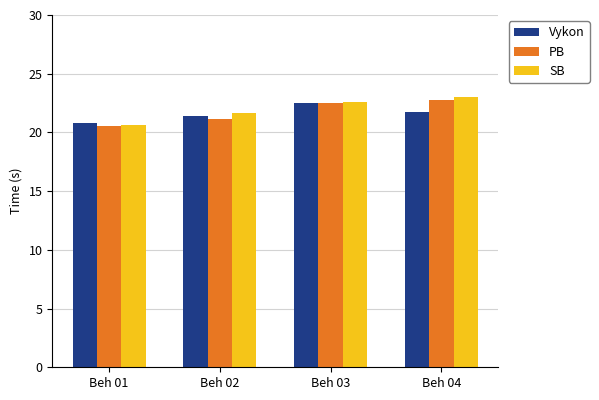

The PB series shows 11.3 at Beh 04. True or false?

False